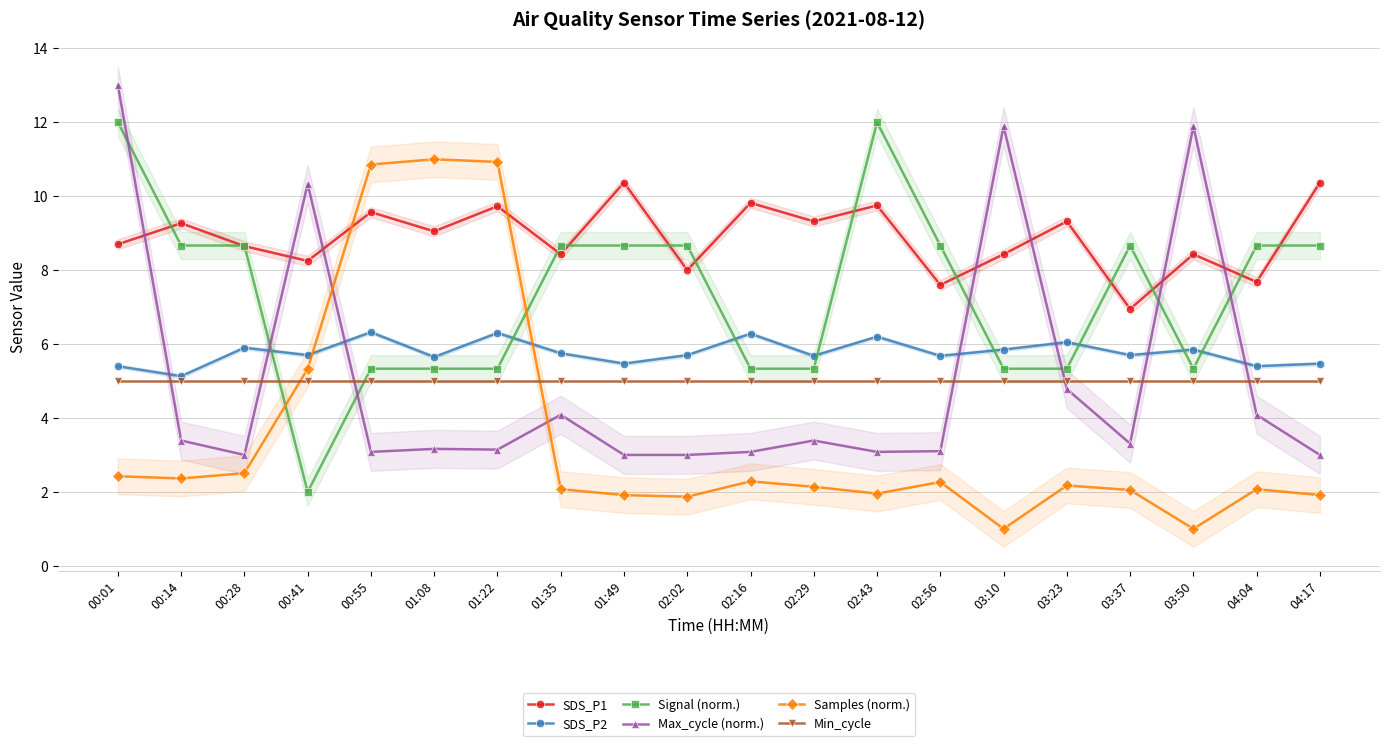

Is this an area chart (filled region under the line)?

No